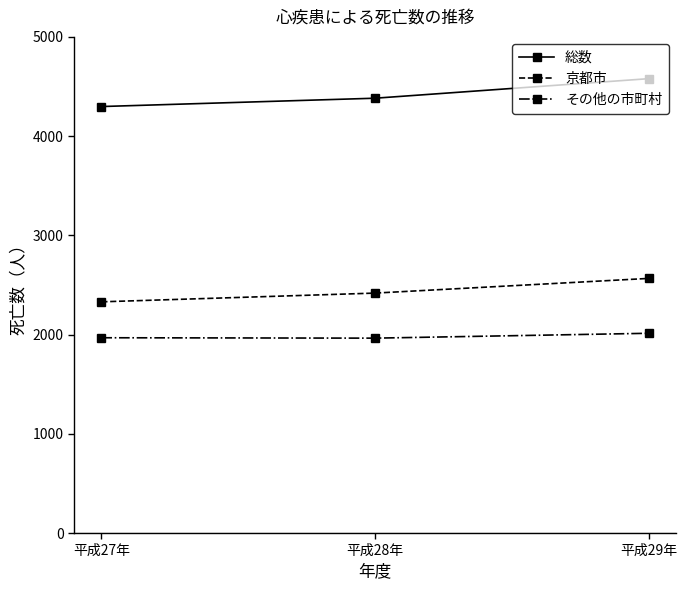

What is the minimum value for その他の市町村?

1964